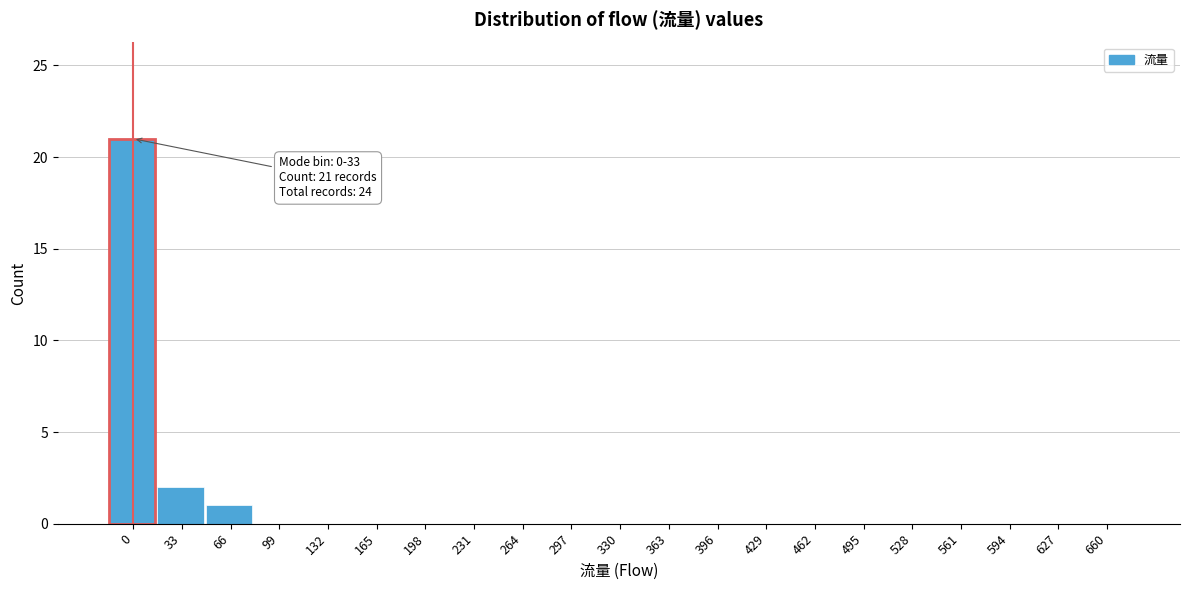

Reading left to right, list all the values displayed in this chart.

0=21	33=2	66=1	99=0	132=0	165=0	198=0	231=0	264=0	297=0	330=0	363=0	396=0	429=0	462=0	495=0	528=0	561=0	594=0	627=0	660=0